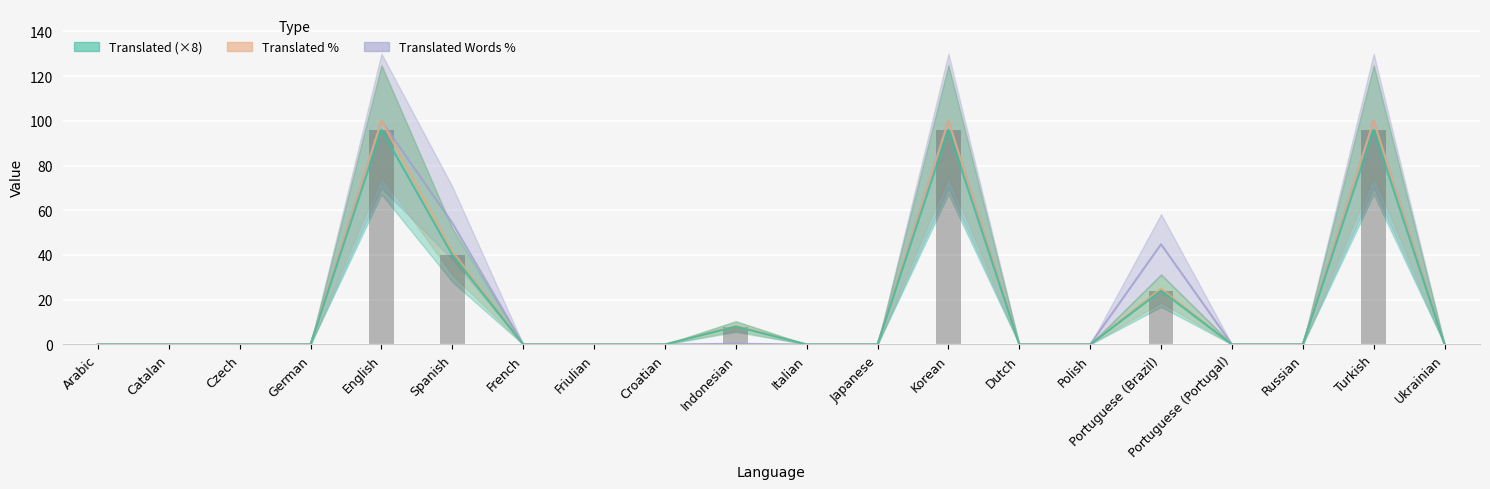

Rank the series by their average value, from highest to lowest.

translated_words_percent, translated_percent, translated